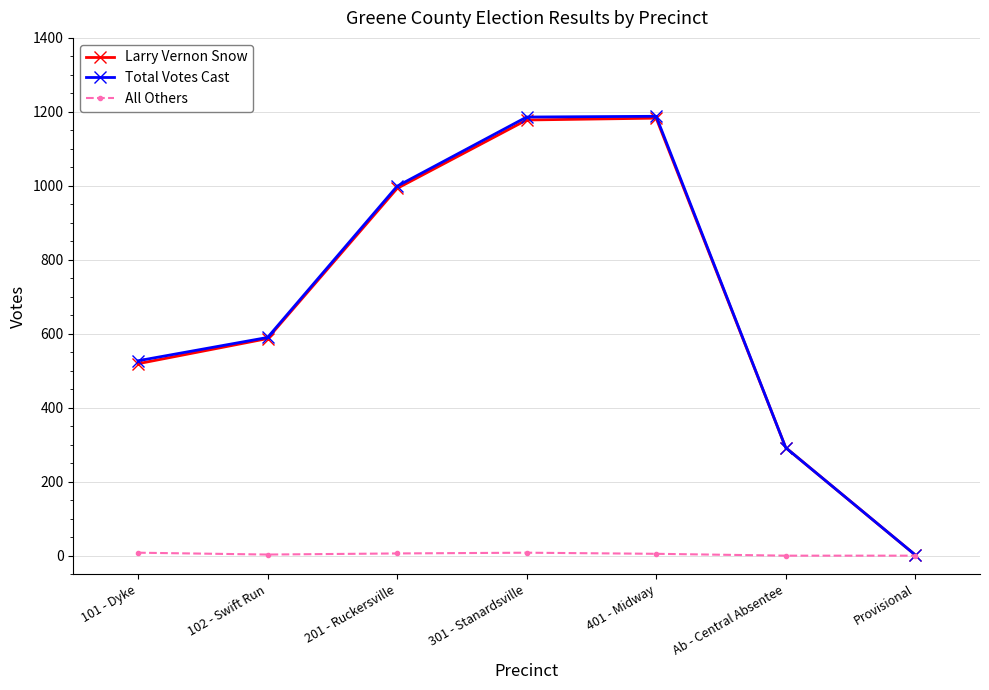

What are all the series names shown in the legend?

Larry Vernon Snow, Total Votes Cast, All Others